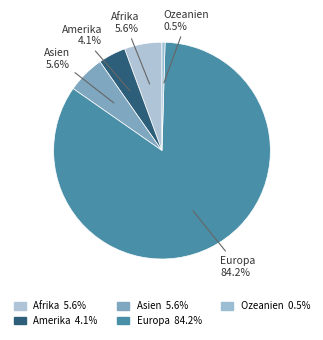

Which category has the biggest portion of the pie?

Europa